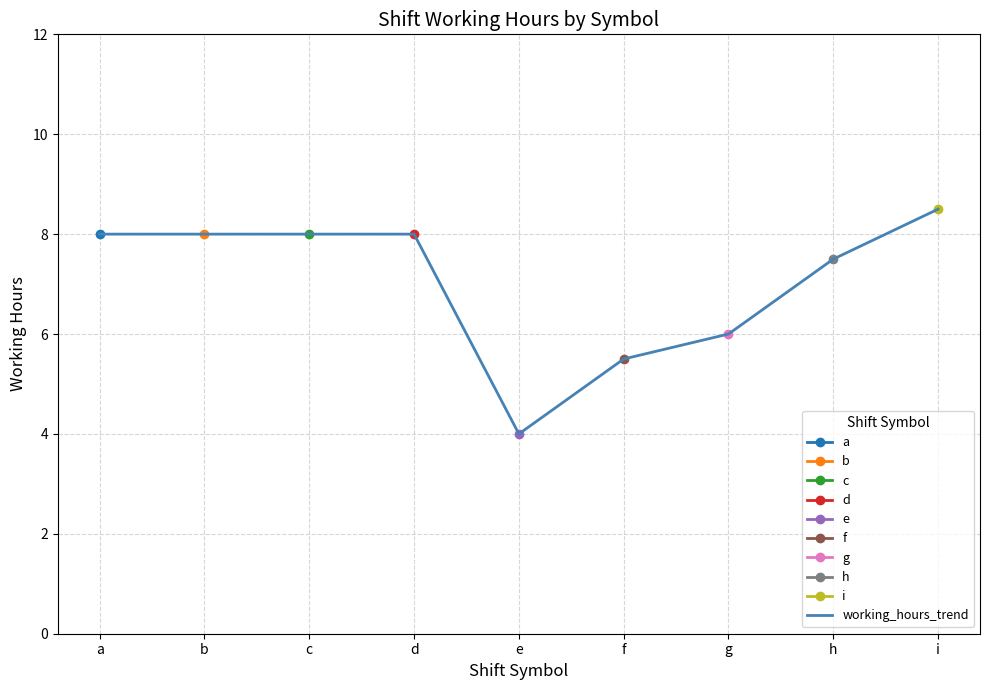

Rank the categories by value from highest to lowest.

i, a, b, c, d, h, g, f, e